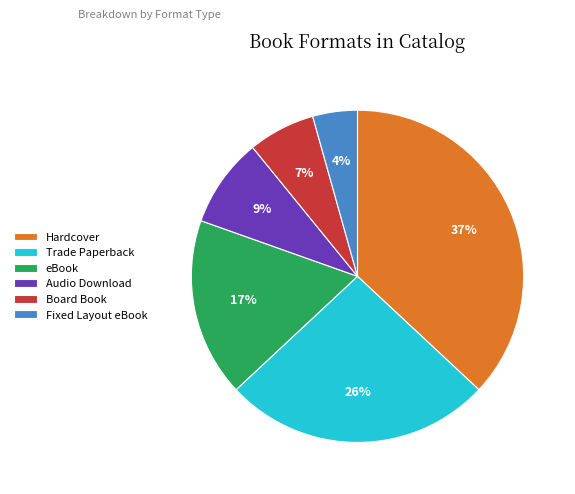

To the nearest percent, what is the difference between the Board Book and Audio Download slice percentages?

2%